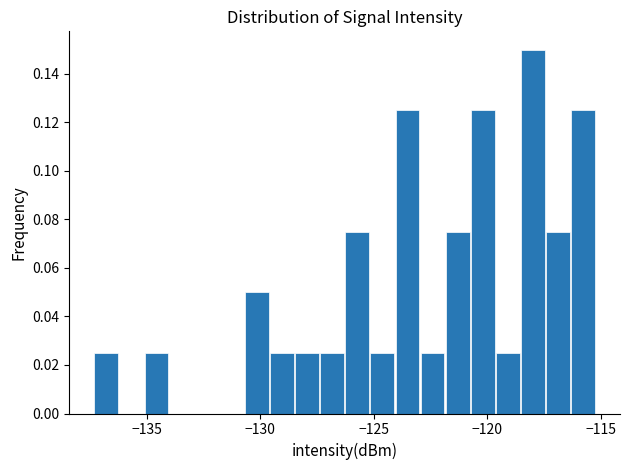

Read against the x-axis, roughly where is the centre of the tallest bar?

-118.0